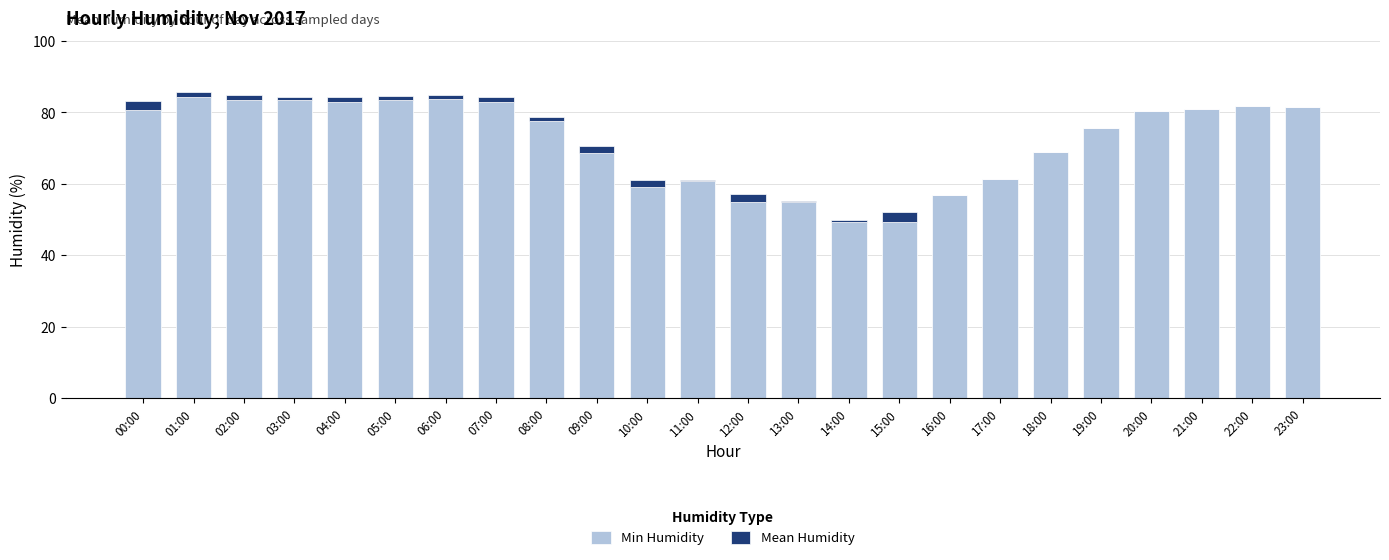

True or false: Min Humidity has a value of 22.2 at 12:00.

False